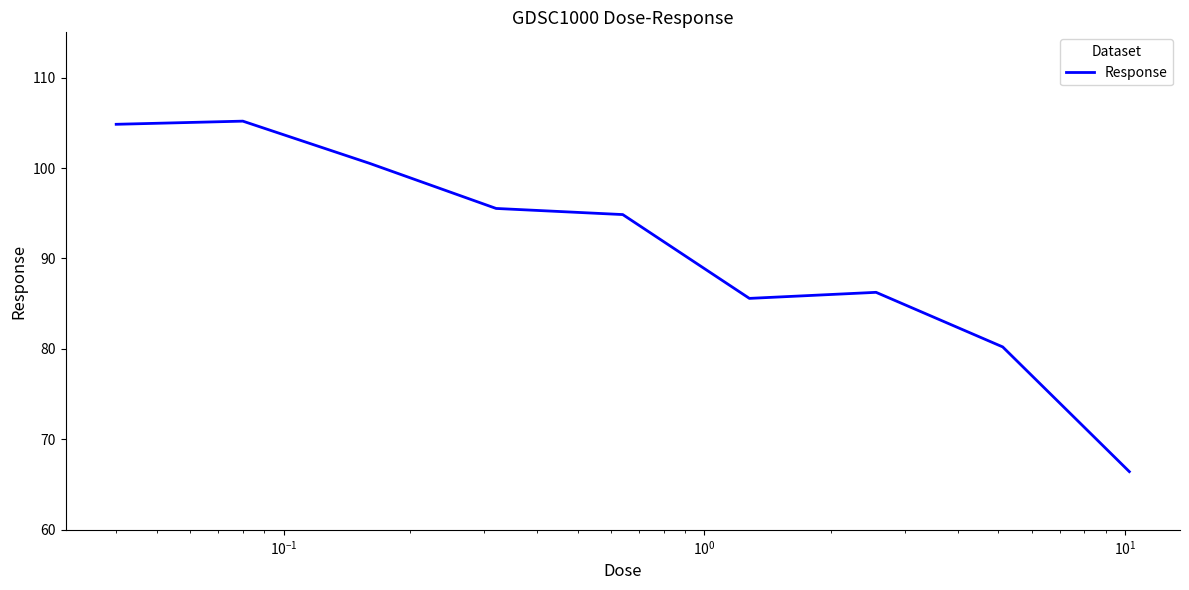

What is the smallest value displayed?

66.4